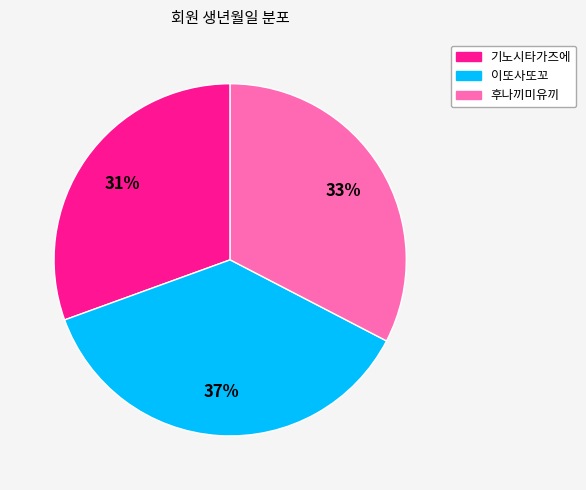

What is the ratio of the value at 이또사또꼬 to the value at 기노시타가즈에?

1.2